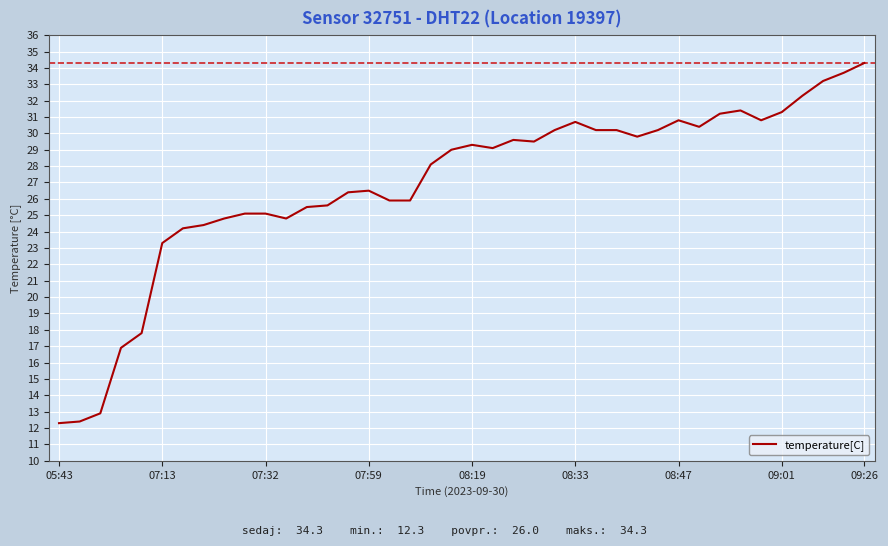

What is the difference between the maximum and minimum values?

22.0